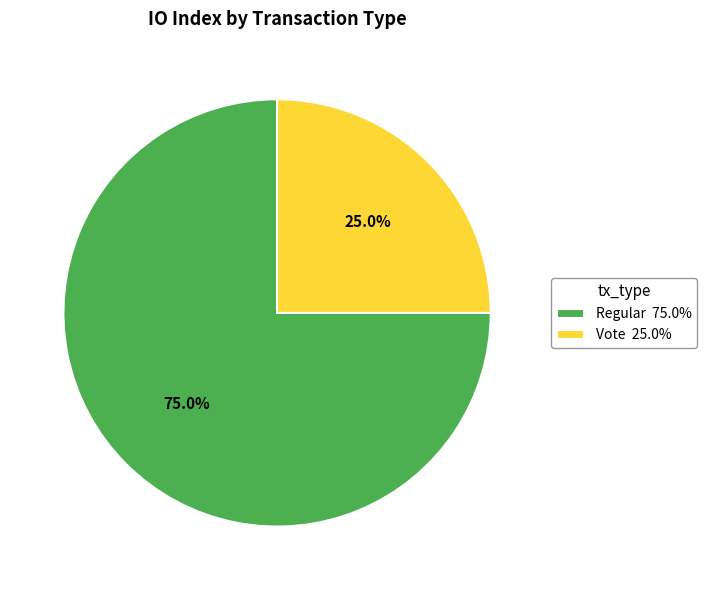

To the nearest percent, what percentage of the pie is Regular?

75%